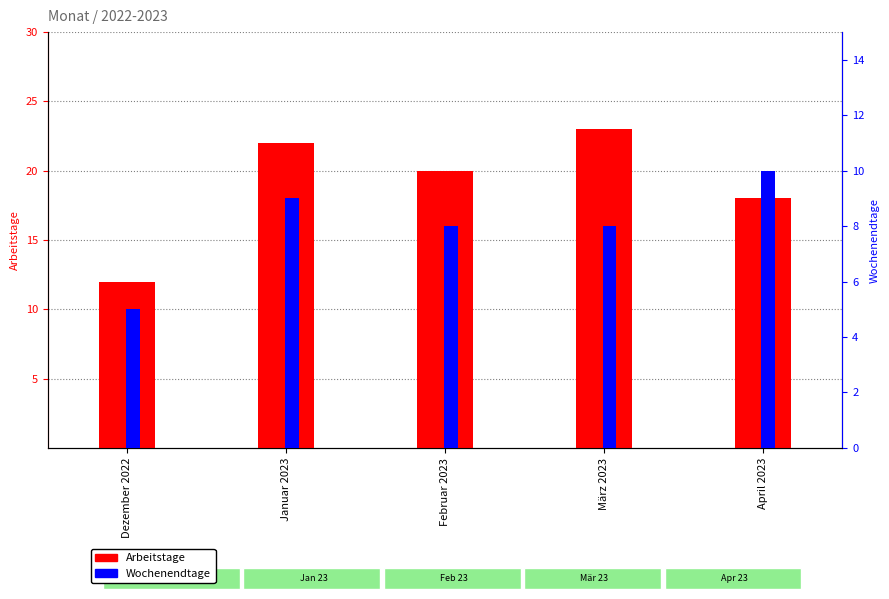

How many distinct data groups are displayed?

2